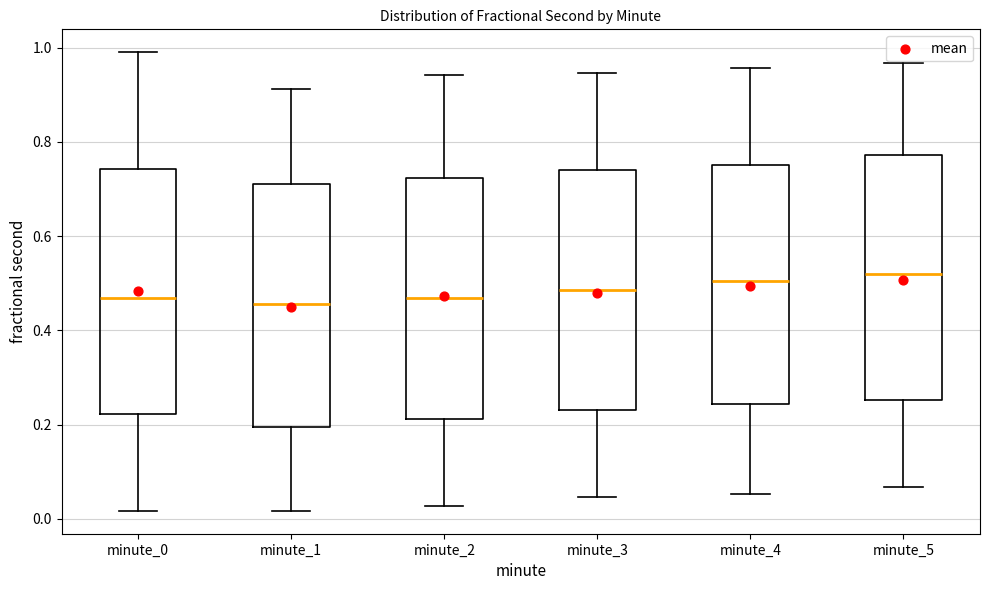

Reading left to right, transcribe this box plot: for each box, give where its median line is, the range the box spans, and where its two whiskers end, as read against the y-axis. The values are not printed on the chart, so give them approximately, as read against the axis.

minute_0: median 0.46, box 0.22 to 0.74, whiskers 0.02 to 1.00
minute_1: median 0.46, box 0.20 to 0.72, whiskers 0.02 to 0.92
minute_2: median 0.46, box 0.22 to 0.72, whiskers 0.02 to 0.94
minute_3: median 0.48, box 0.24 to 0.74, whiskers 0.04 to 0.94
minute_4: median 0.50, box 0.24 to 0.76, whiskers 0.06 to 0.96
minute_5: median 0.52, box 0.26 to 0.78, whiskers 0.06 to 0.96